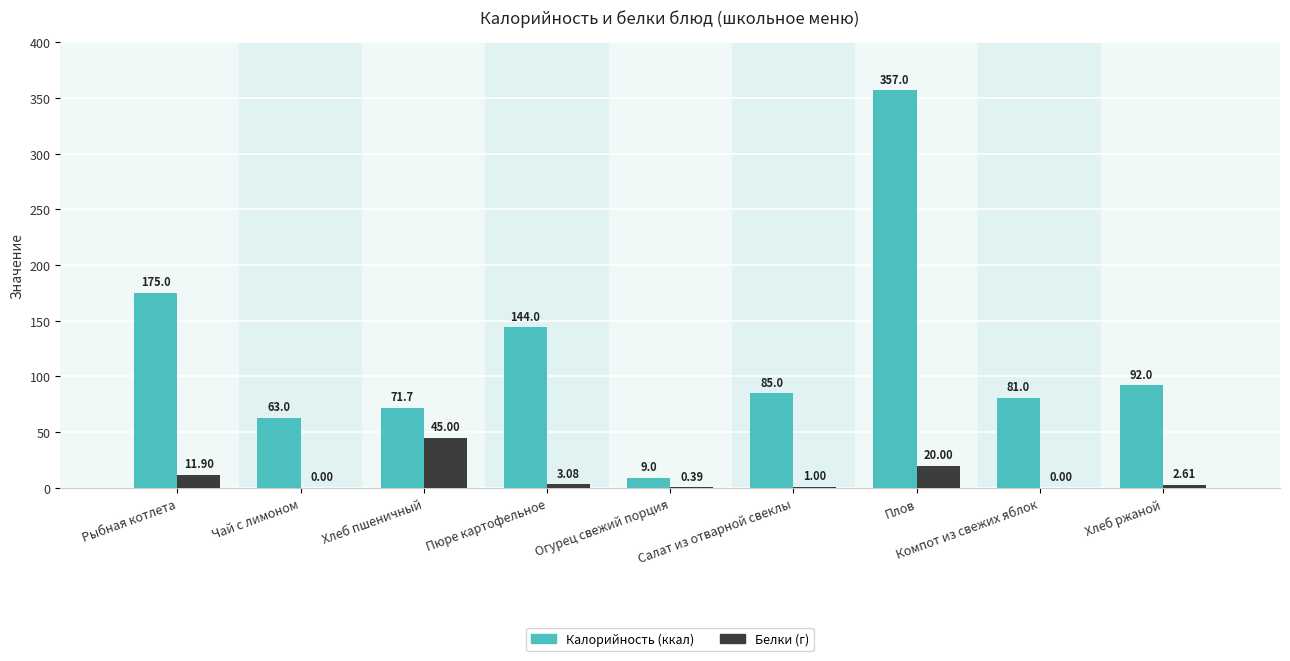

At which category is the sum across all series the highest?

Плов